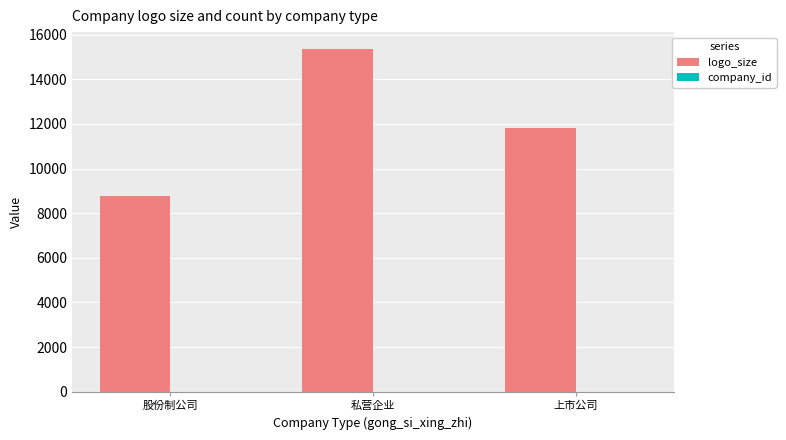

True or false: logo_size has a value of 11810 at 上市公司.

True